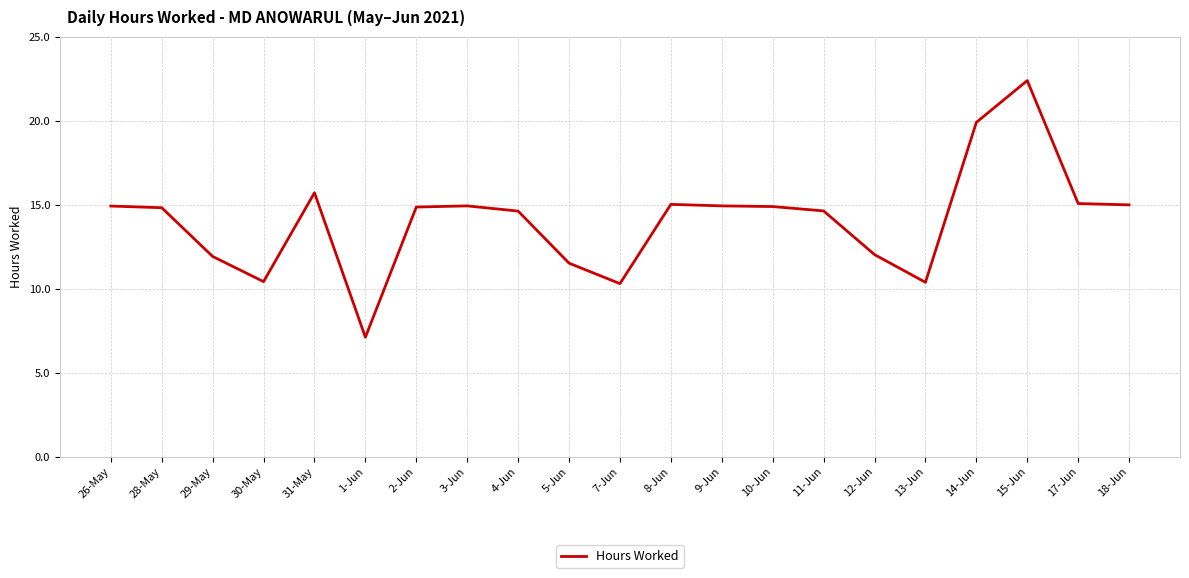

Is this an area chart (filled region under the line)?

No